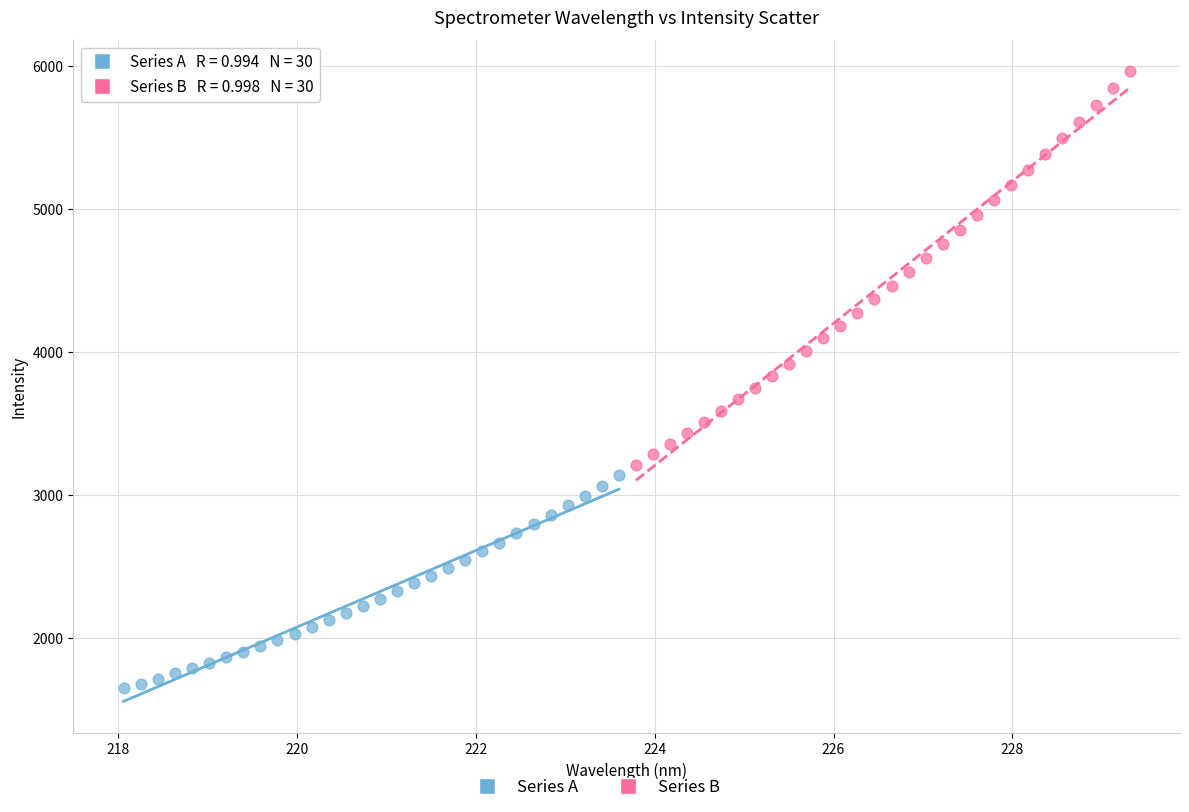

Which series reaches the maximum Y coordinate?

Series B